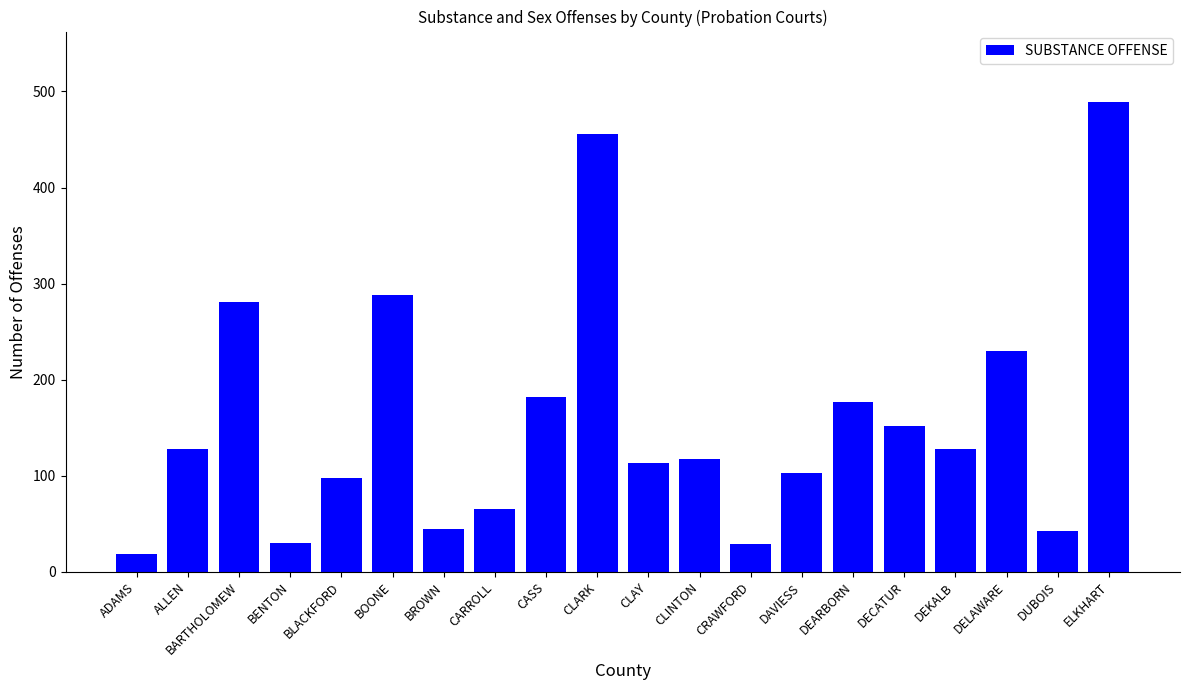

Between CASS and BROWN, which is larger?

CASS